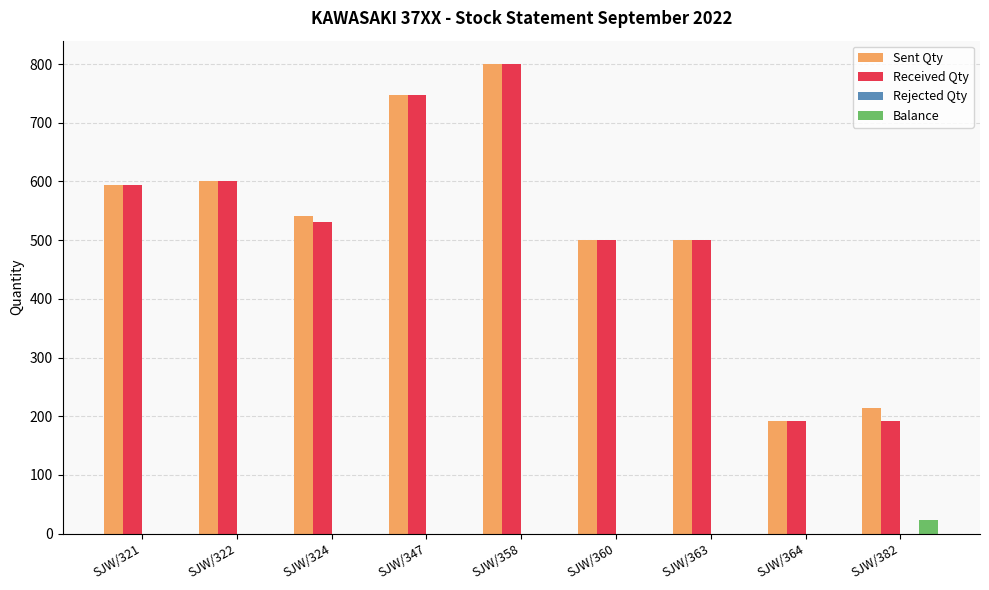

Reading right to left, what are all the values shown in this chart?

Sent Qty: SJW/382=214	SJW/364=191	SJW/363=500	SJW/360=500	SJW/358=800	SJW/347=748	SJW/324=542	SJW/322=600	SJW/321=594
Received Qty: SJW/382=191	SJW/364=191	SJW/363=500	SJW/360=500	SJW/358=800	SJW/347=748	SJW/324=531	SJW/322=600	SJW/321=594
Balance: SJW/382=23	SJW/364=0	SJW/363=0	SJW/360=0	SJW/358=0	SJW/347=0	SJW/324=0	SJW/322=0	SJW/321=0